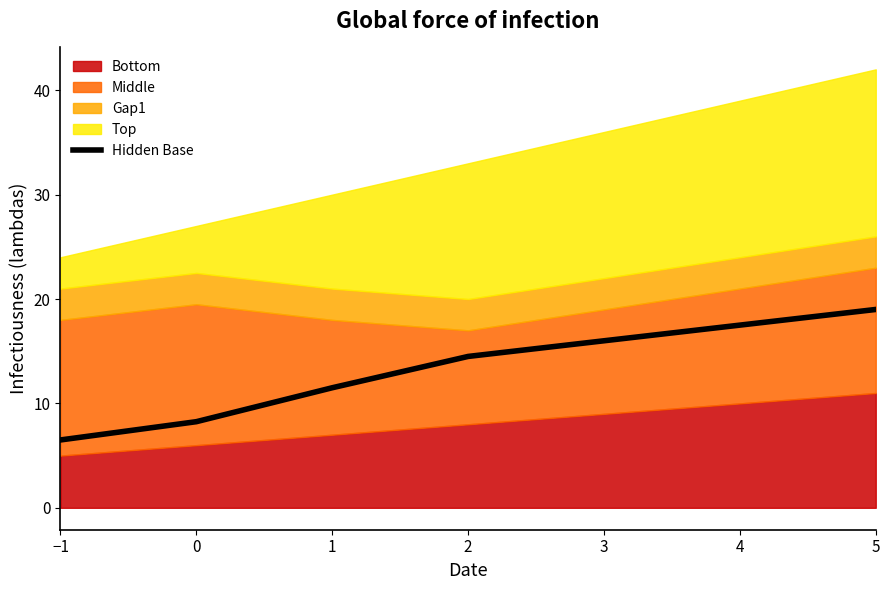

What position from the left is −1?

1